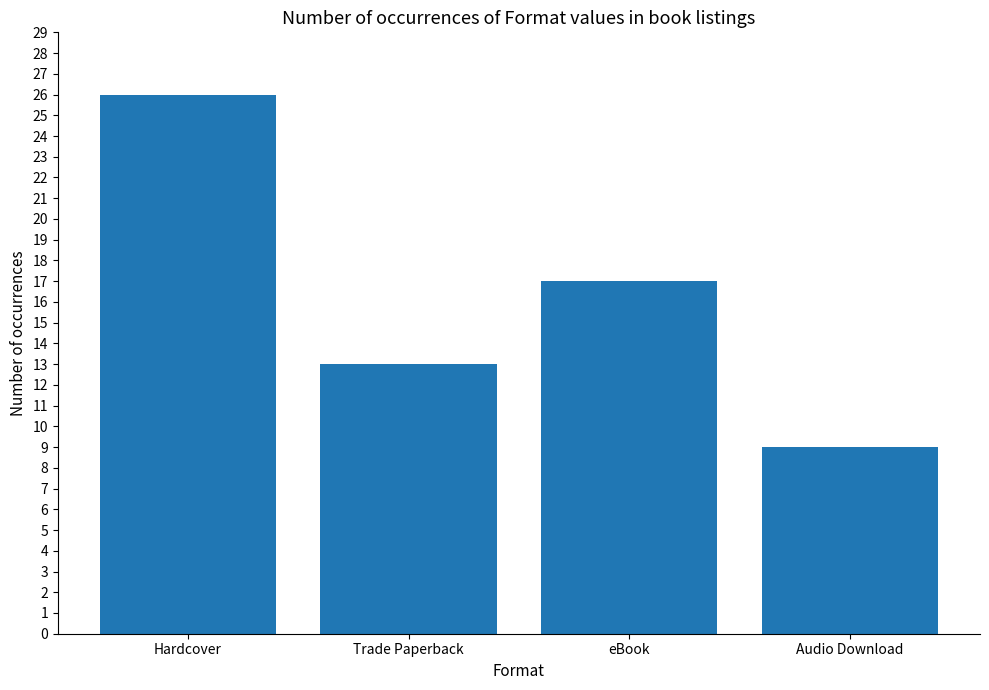

How many bars are there in total?

4